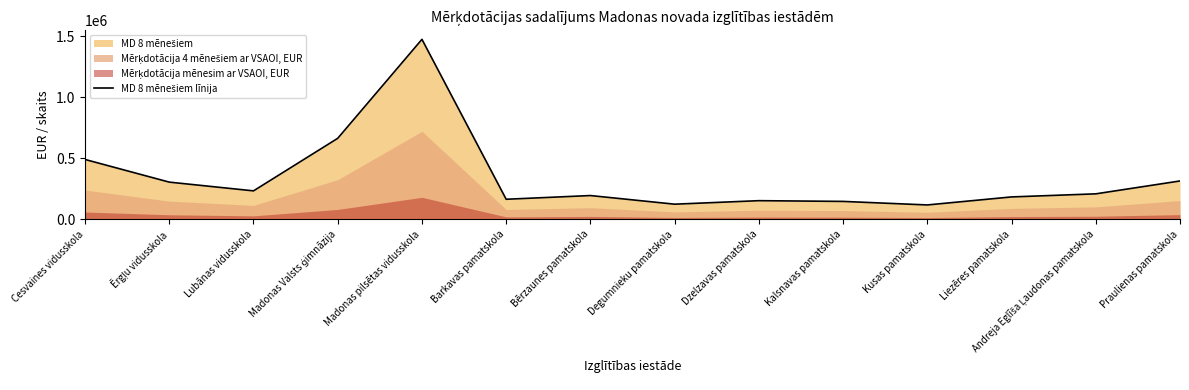

What is the label of the 11th point from the right?

Madonas Valsts ģimnāzija